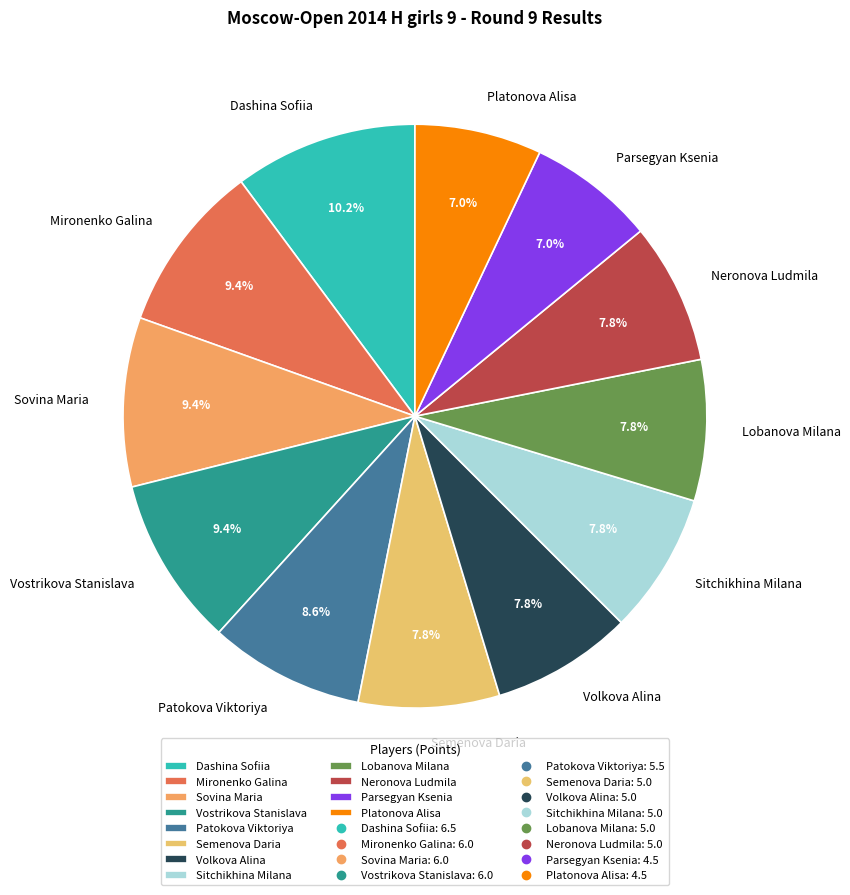

Is Neronova Ludmila the majority of the pie?

No